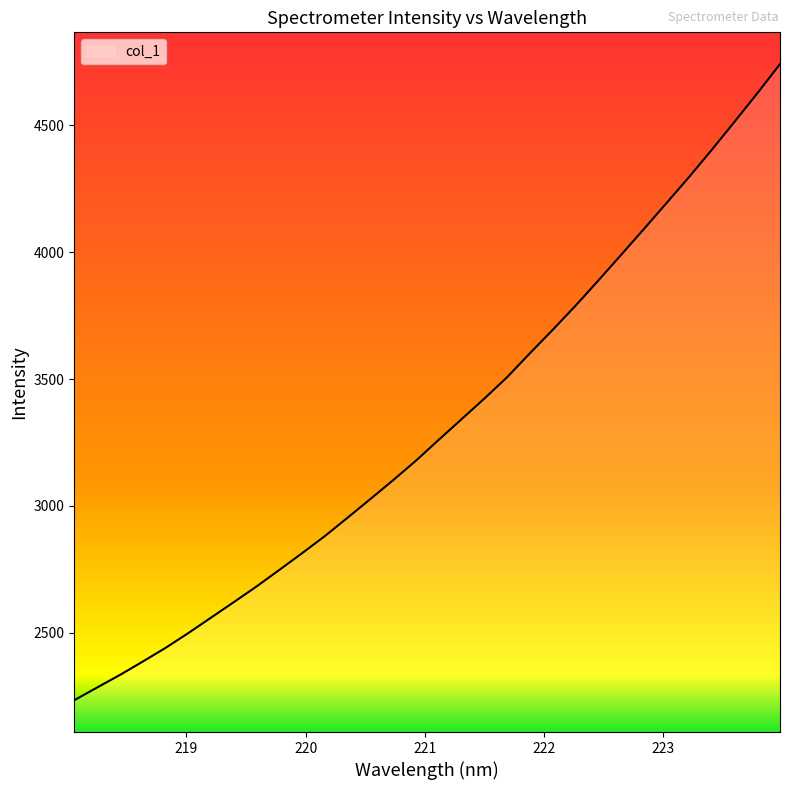

What is the sum of all values?

106093.1